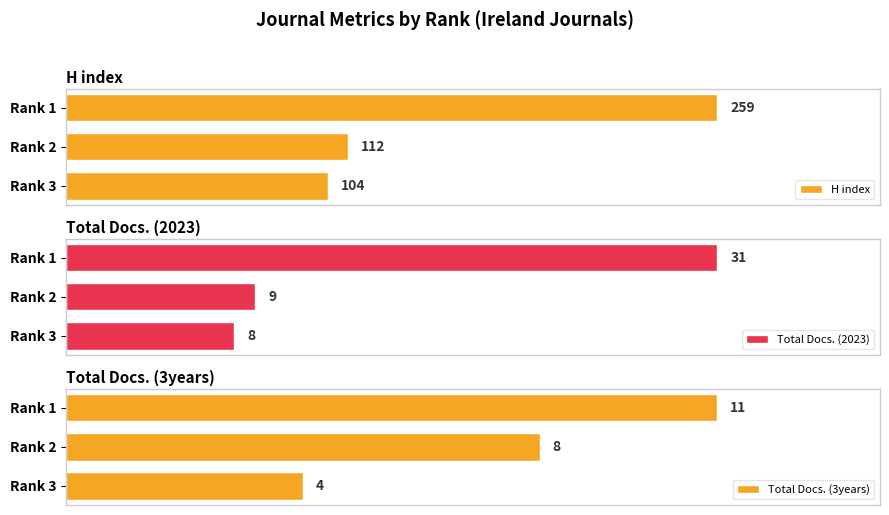

At which label does H index reach its peak?

Rank 1